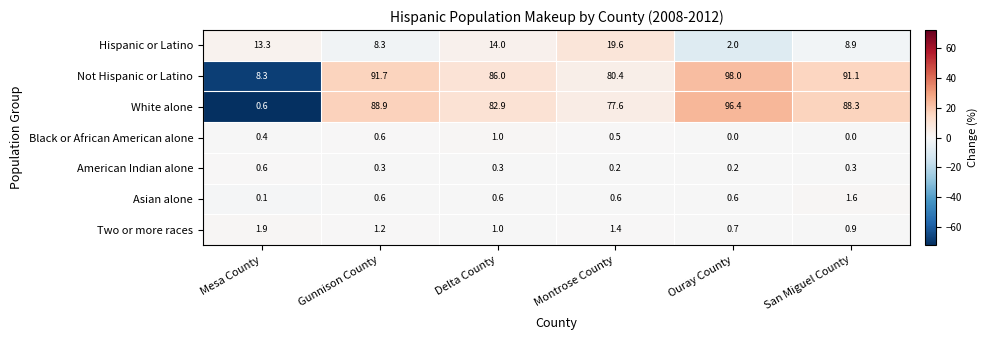

What is the difference between the maximum and minimum values in the Two or more races series?

1.2